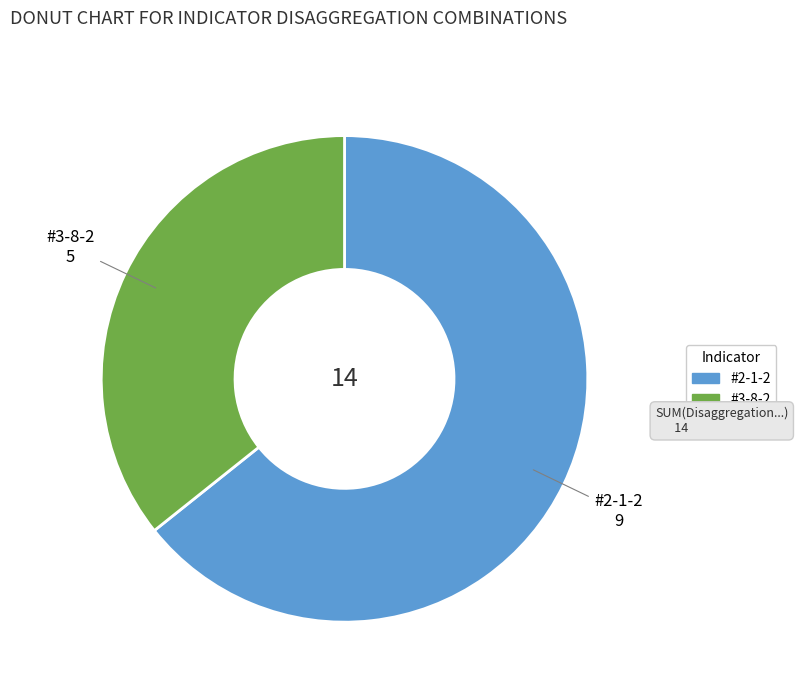

True or false: #2-1-2 accounts for 64% of the total.

True